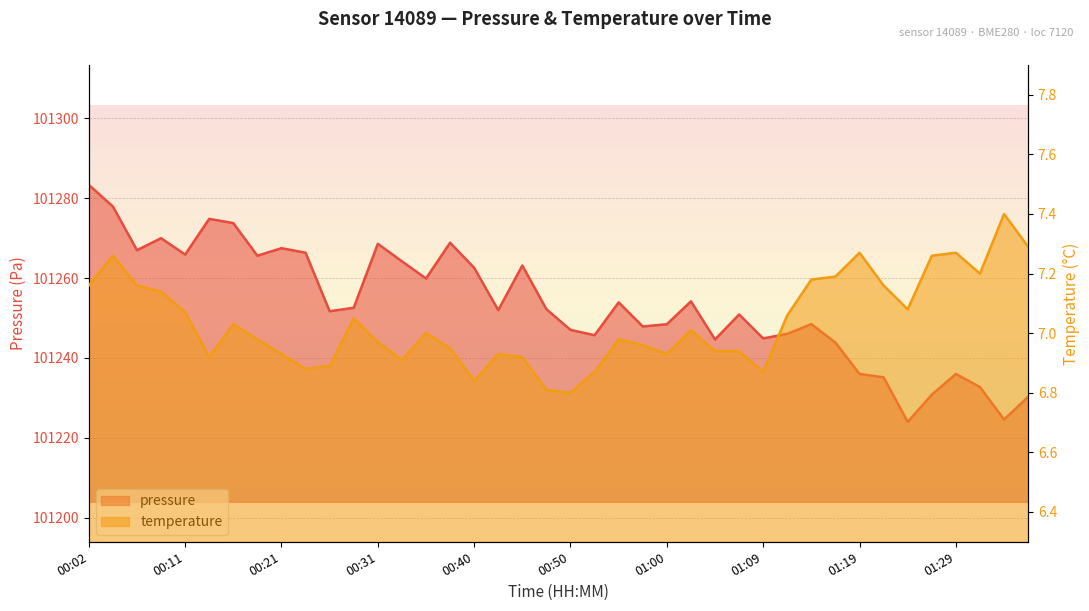

What is the difference between the maximum and minimum values in the pressure series?

59.3